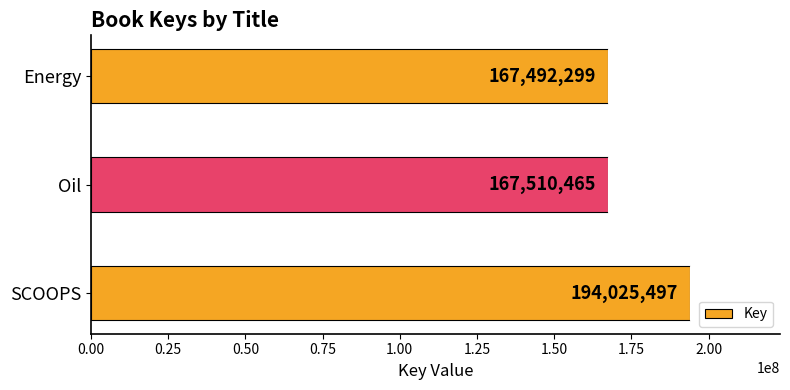

Does the chart contain any negative values?

No